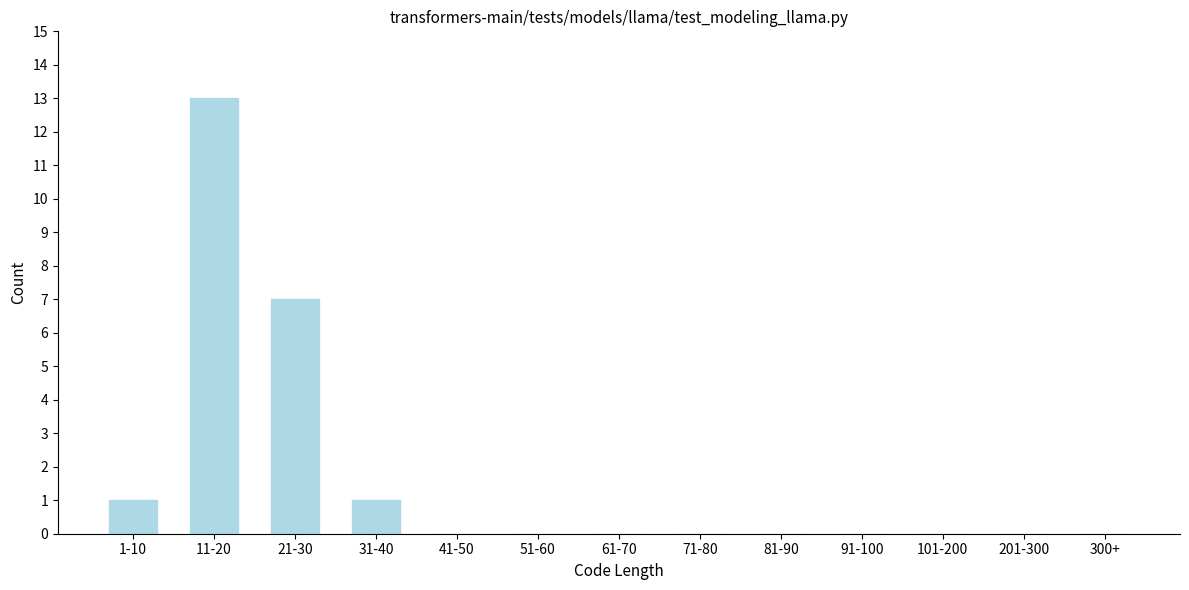

Reading right to left, extract all data points from this chart.

300+=0	201-300=0	101-200=0	91-100=0	81-90=0	71-80=0	61-70=0	51-60=0	41-50=0	31-40=1	21-30=7	11-20=13	1-10=1